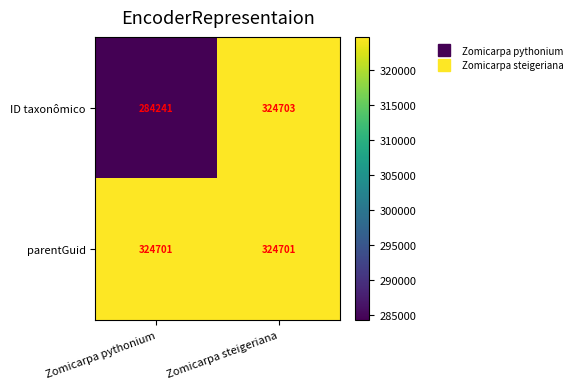

At how many categories does at least one series exceed 320578?

2